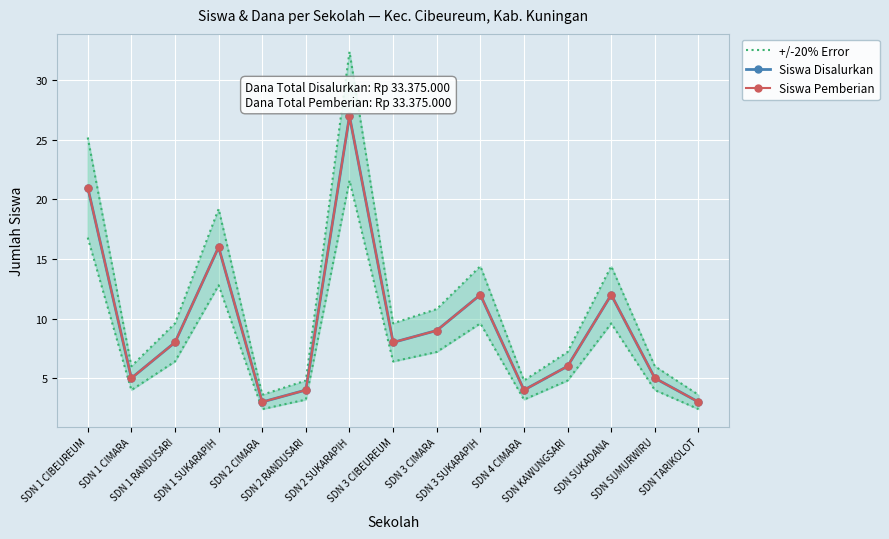

How many interior local valleys does the Siswa Disalurkan series have?

4